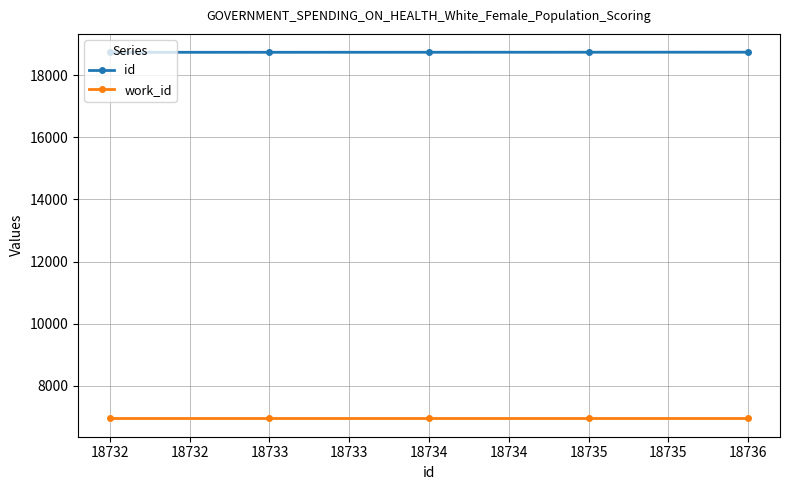

True or false: id has more than 2 interior local peaks.

False